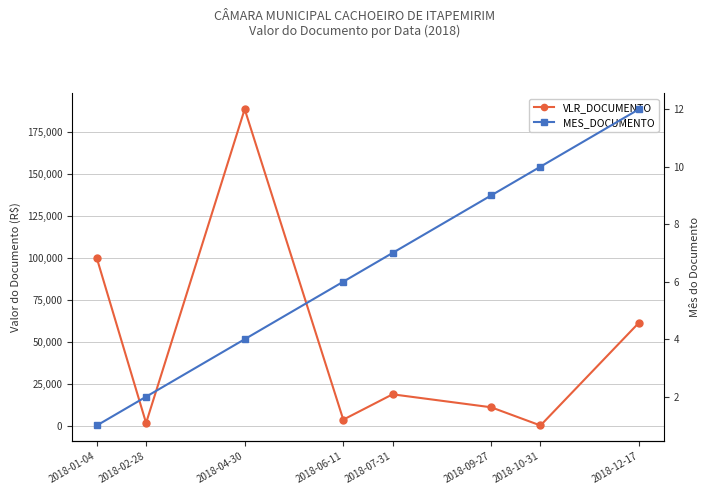

What is the value of the VLR_DOCUMENTO point at the 4th from the left?

3750.0